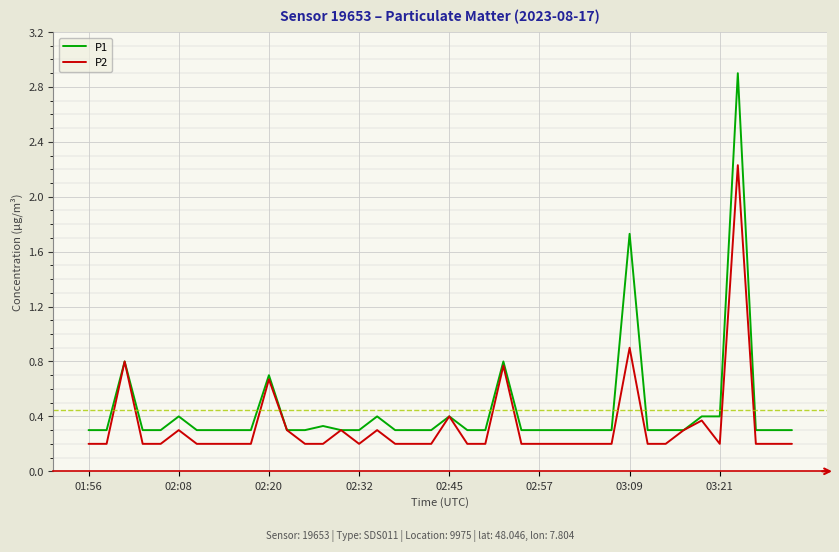

Rank the series by their maximum value, from lowest to highest.

P2, P1